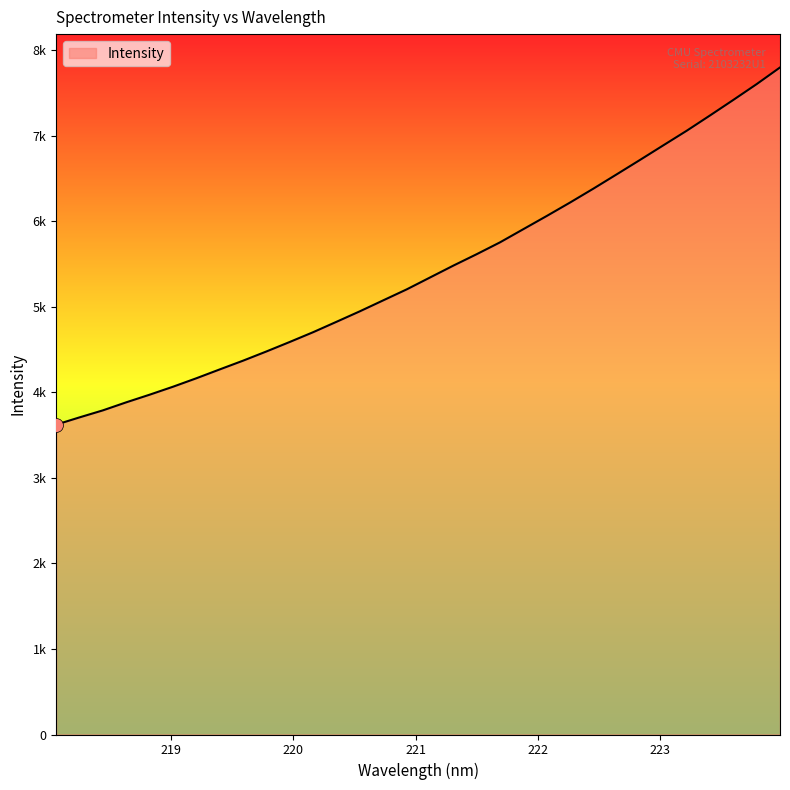

What is the label of the 28th point from the left?

223.2172